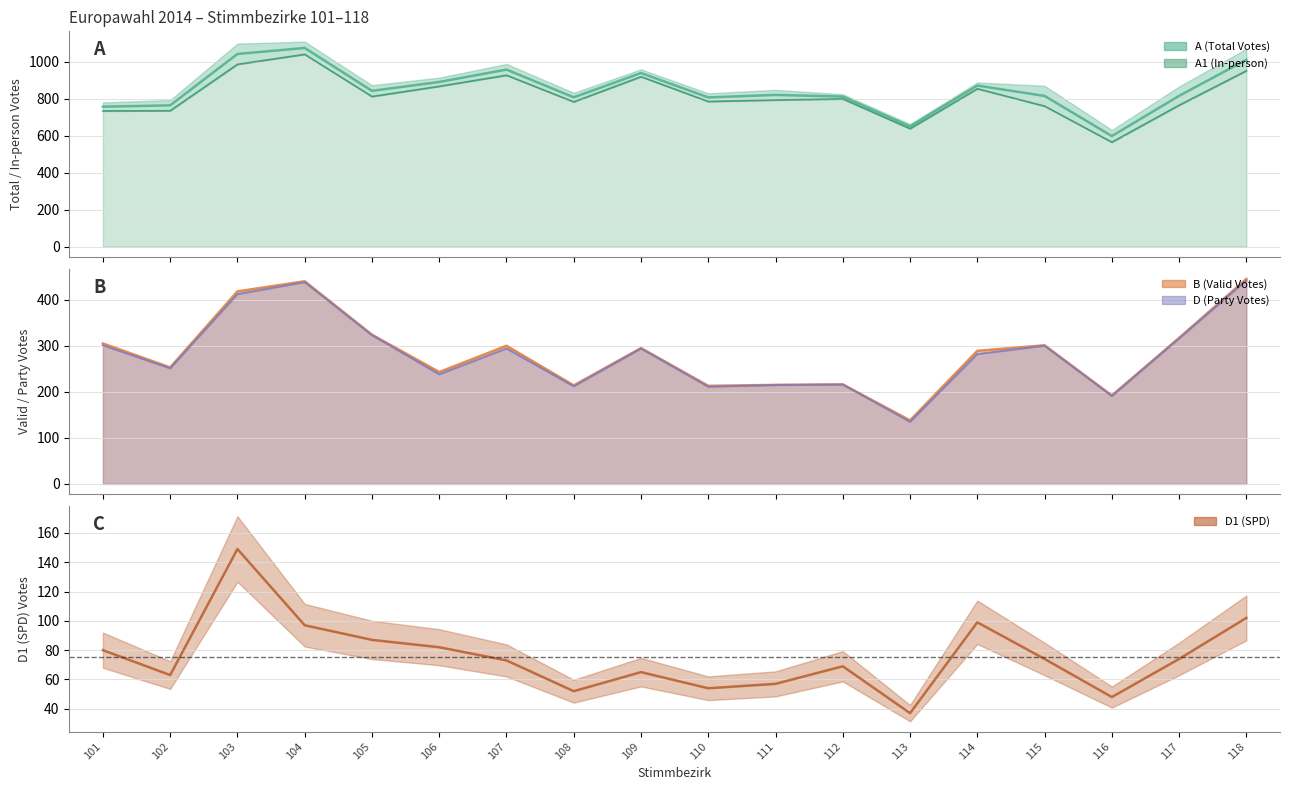

At which category is the sum across all series the highest?

104